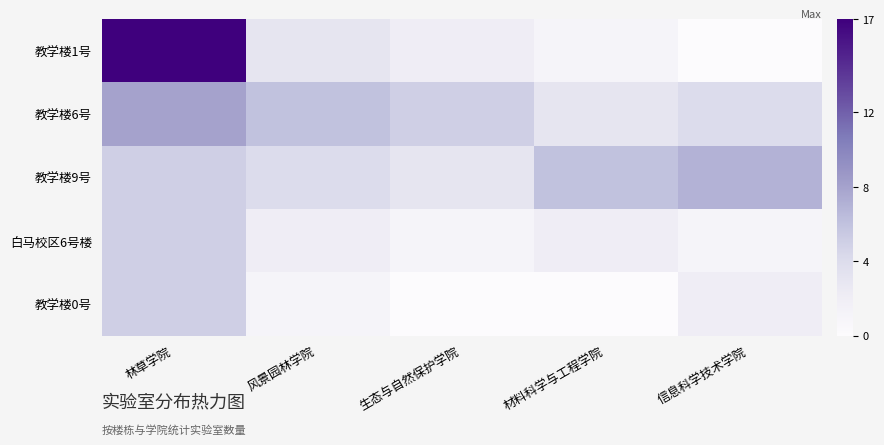

What is the total value across all series at 林草学院?

40